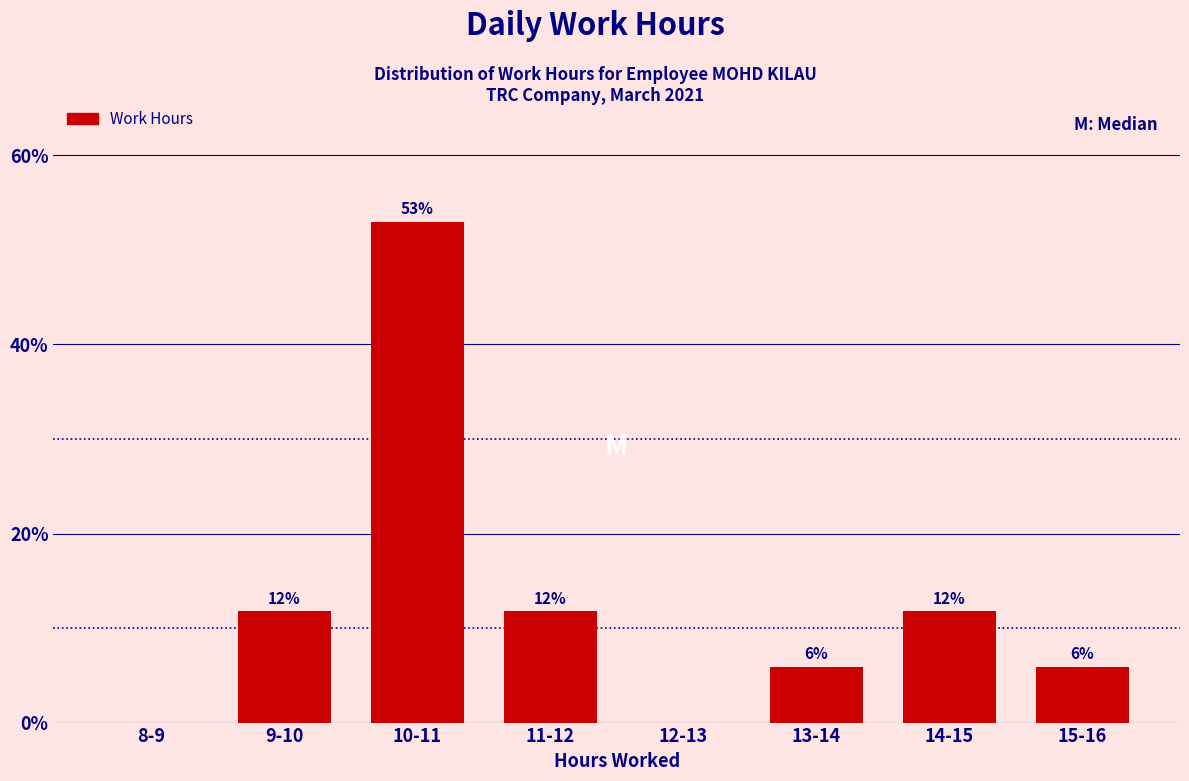

Are the bars horizontal?

No